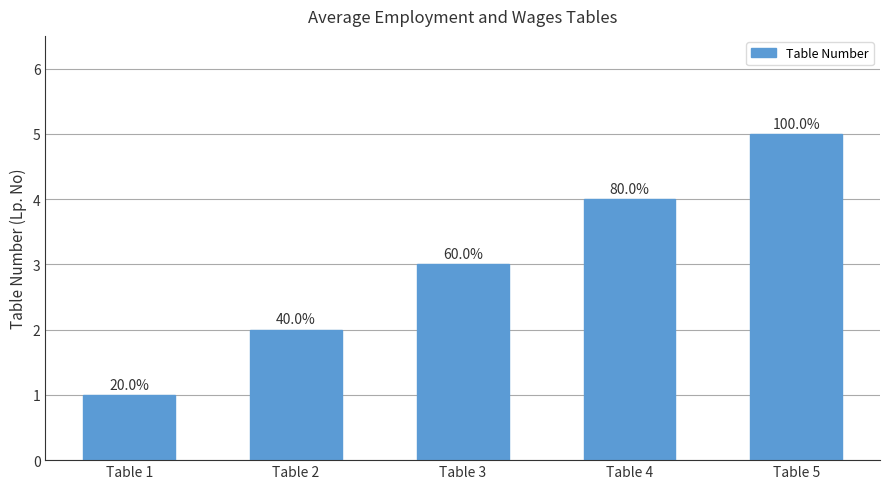

List the labels in order of value, smallest first.

Table 1, Table 2, Table 3, Table 4, Table 5